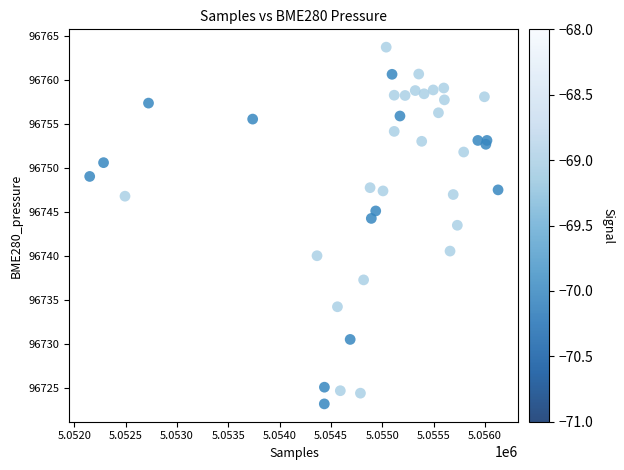

What Y value in the scatter plot is closest to 96743?

96743.5